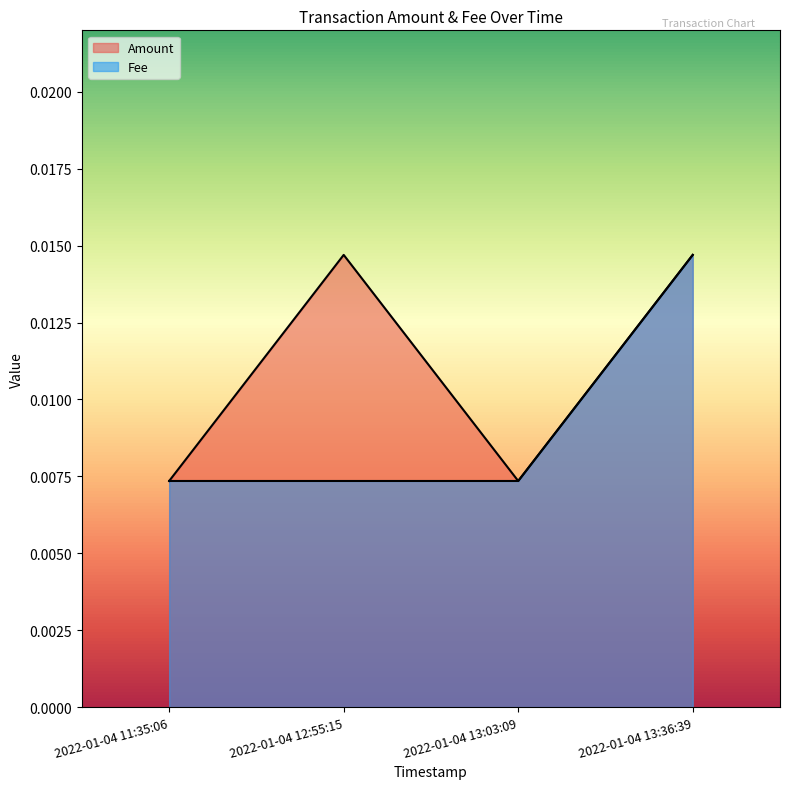

At which category does the chart reach its peak across all series?

2022-01-04 12:55:15